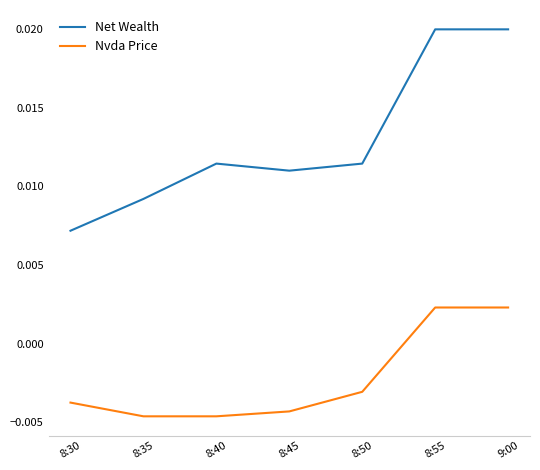

In Net Wealth, how many points are lower than both neighbors (excluding endpoints)?

1